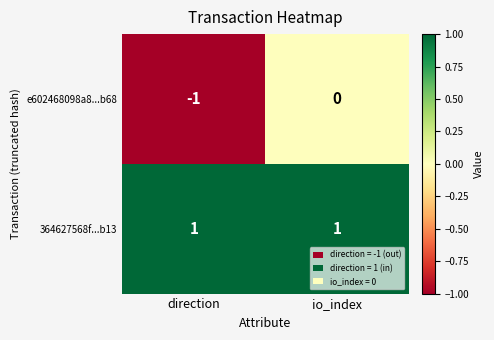

Reading right to left, transcribe all the data shown in this chart.

e602468098a8...b68: io_index=0	direction=-1
364627568f...b13: io_index=1	direction=1